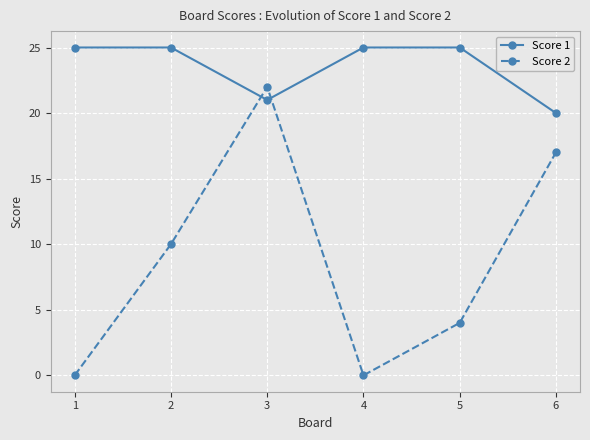

At 5, list the series in order from largest to smallest.

Score 1, Score 2